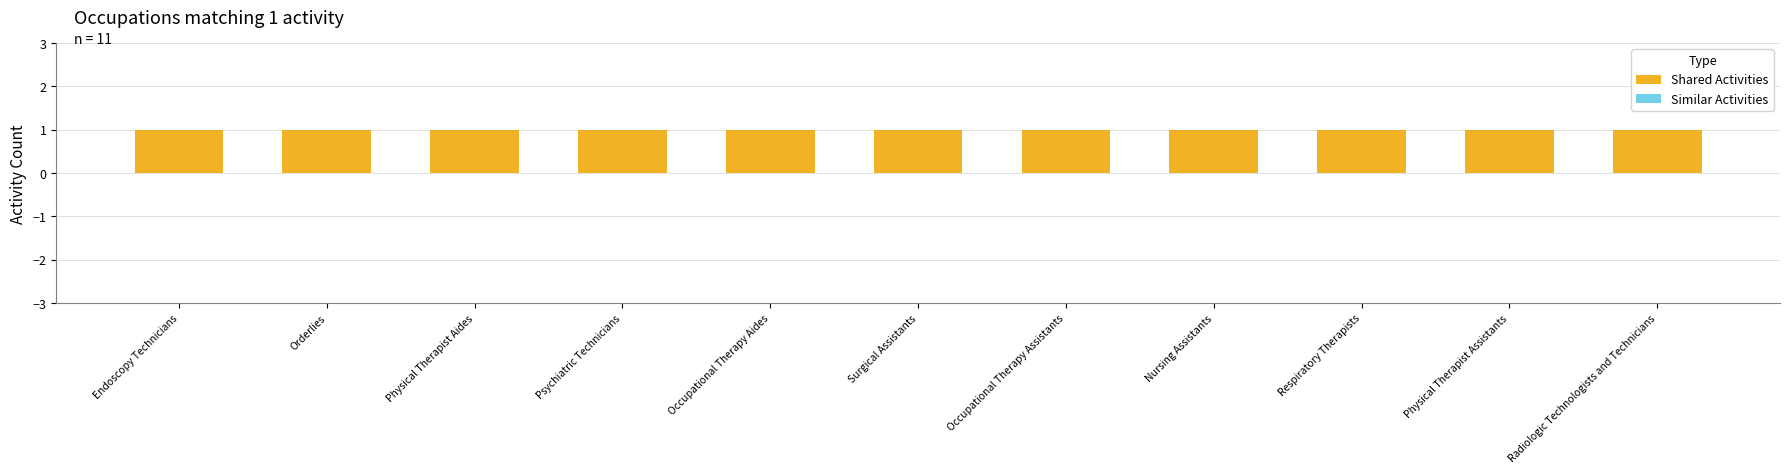

What is the sum of all Shared Activities values?

11